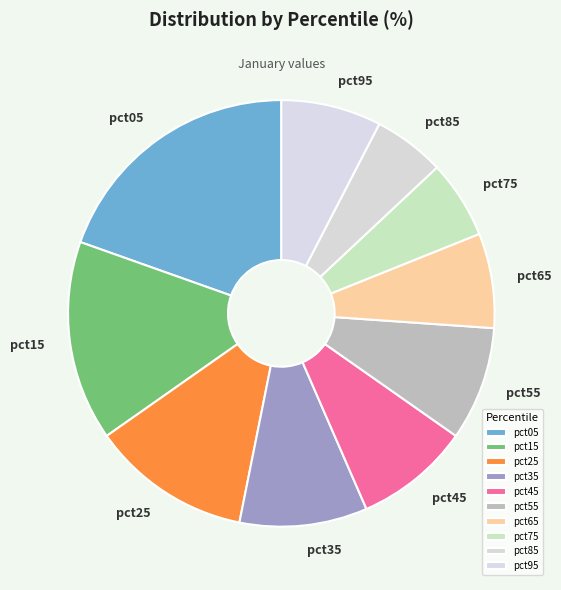

Which category has the biggest portion of the pie?

pct05